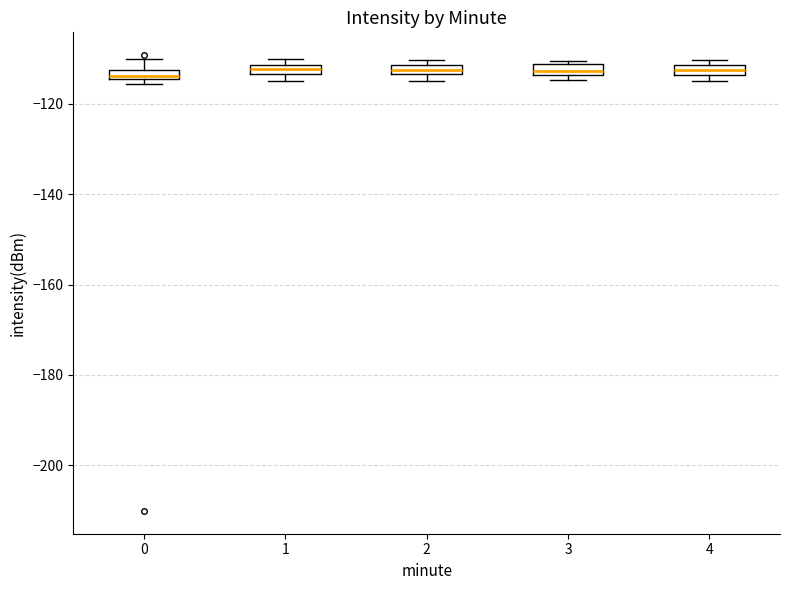

Where is the upper edge of the box at x = 4 on the y-axis? The values are not printed on the chart, so give them approximately, as read against the axis.

-112